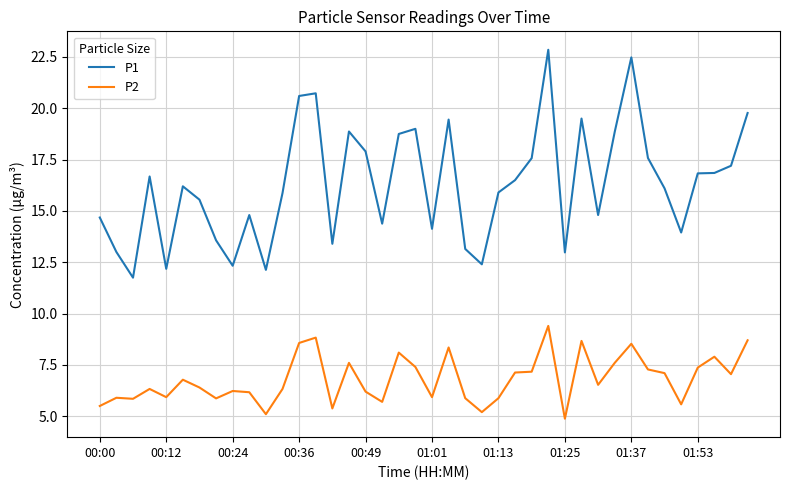

What is the minimum value for P1?

11.8